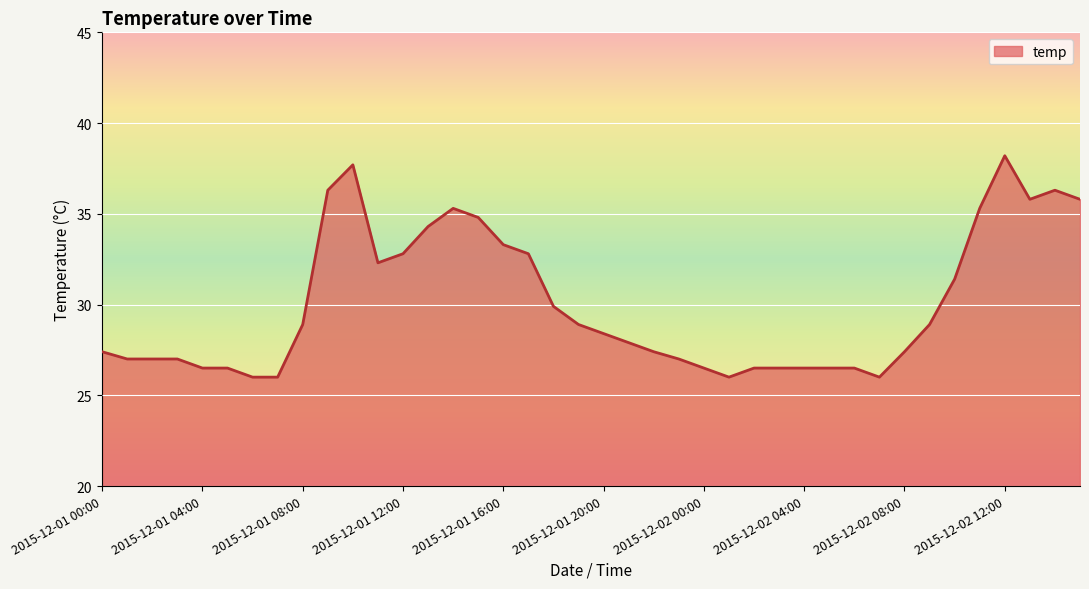

What is the difference between the maximum and minimum values?

12.2